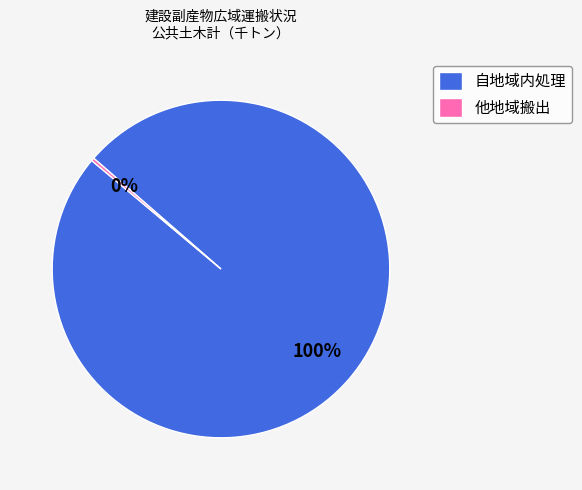

The 自地域内処理 slice represents 100% of the pie. True or false?

True